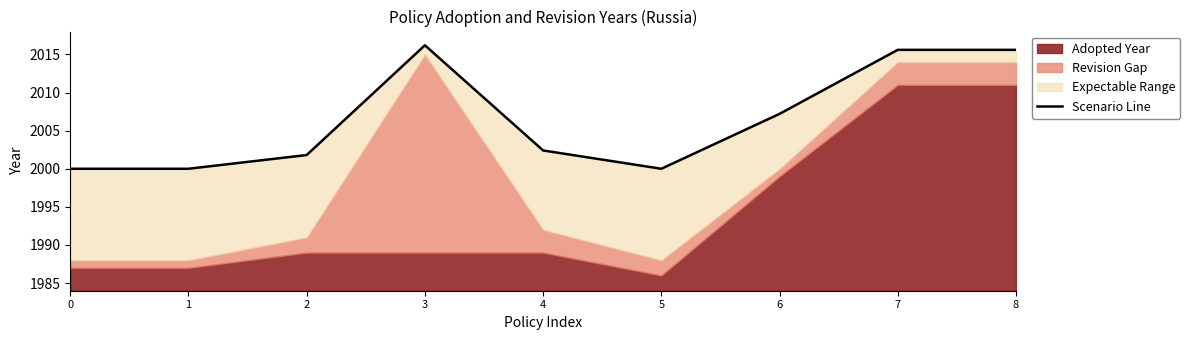

What value does the data have at 8?

2015.6